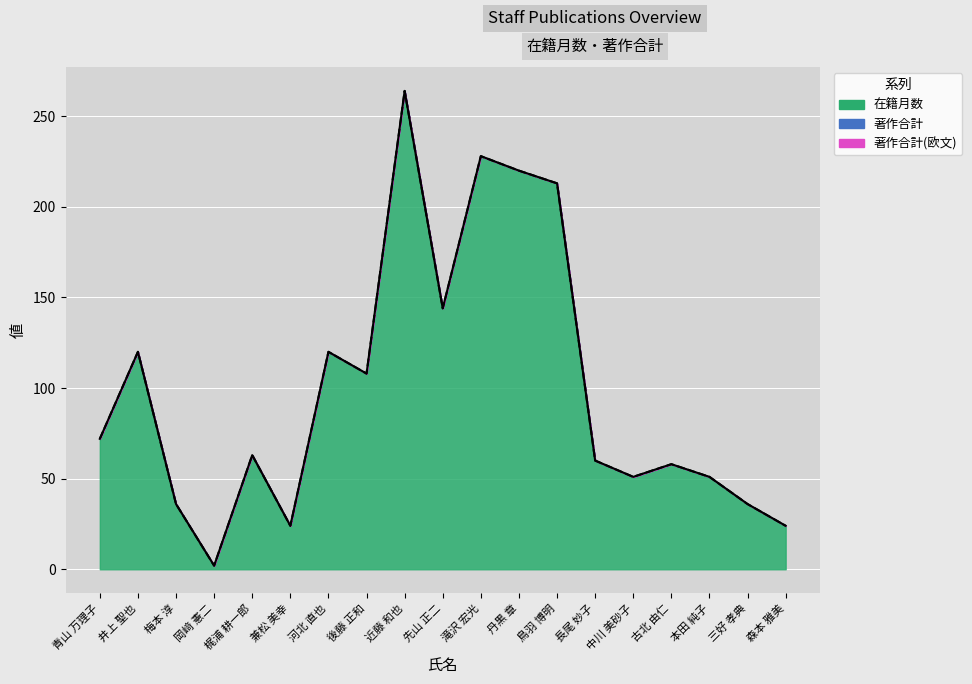

Which series changed the most between 兼松 美幸 and 近藤 和也?

在籍月数 (line)